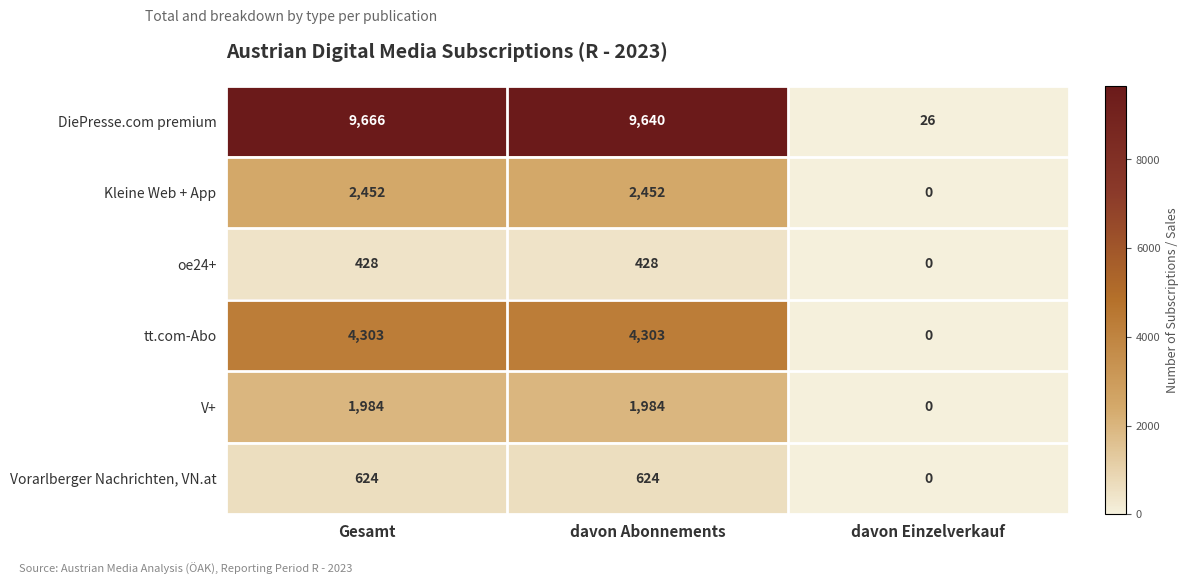

What is the sum of the DiePresse.com premium values at davon Einzelverkauf and Gesamt?

9692